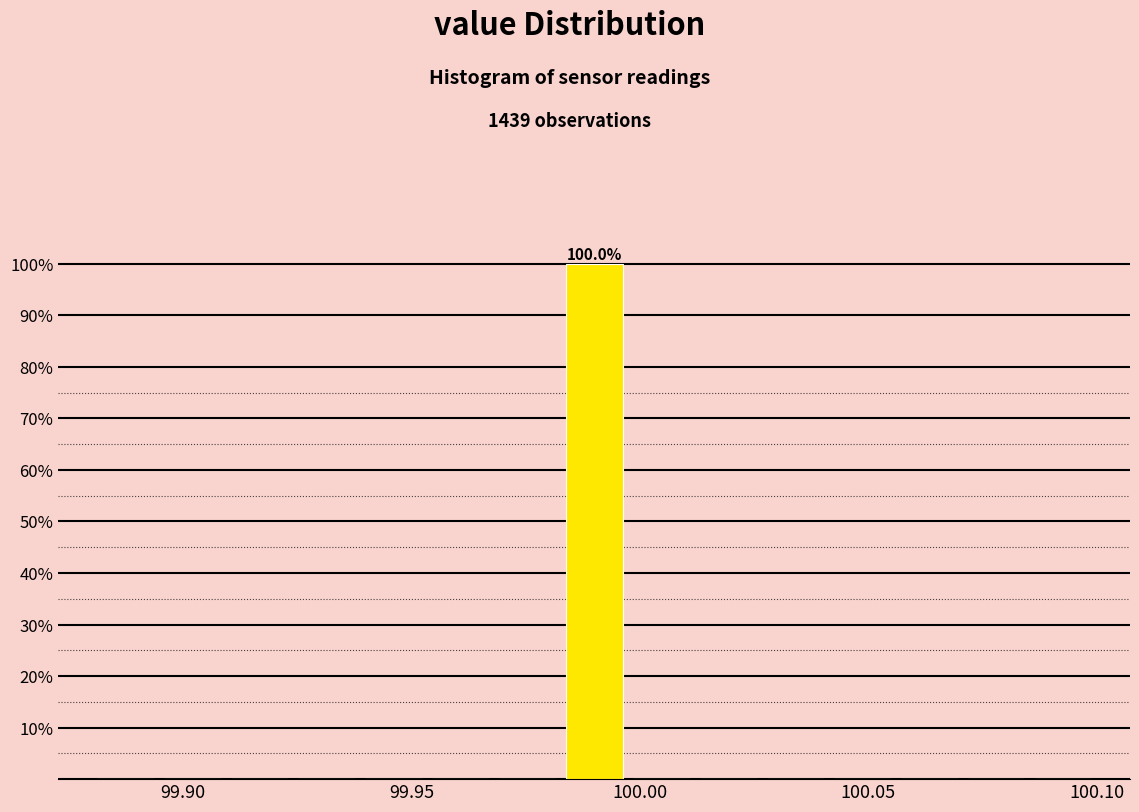

Read against the x-axis, roughly where is the centre of the tallest bar?

99.990